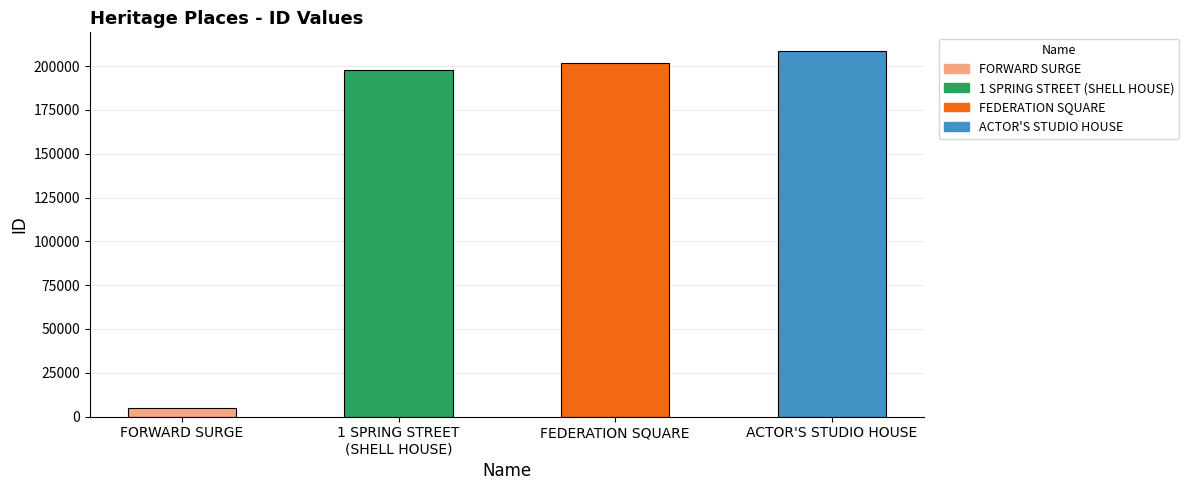

What is the average value?

153354